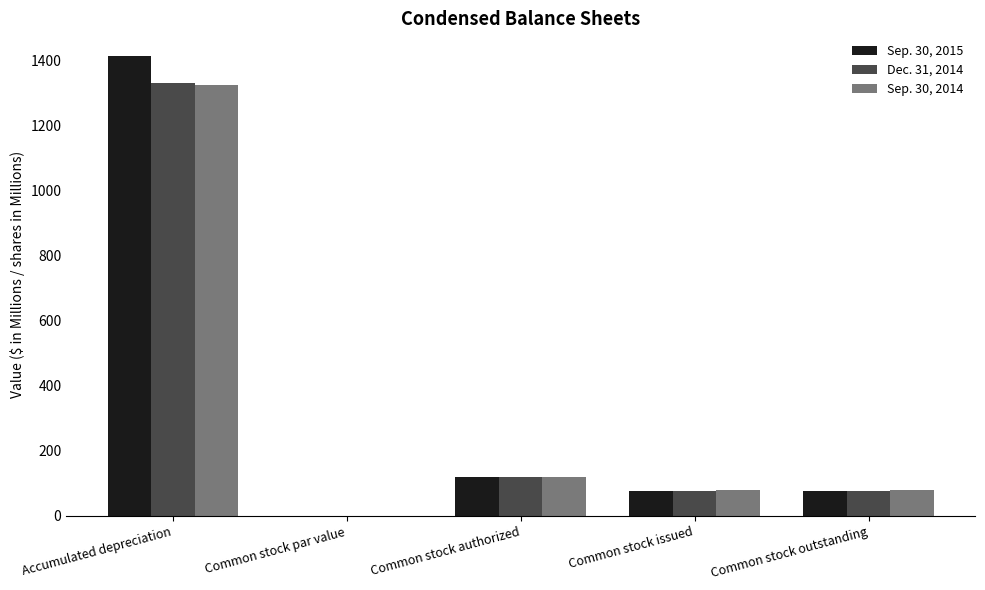

The value of Dec. 31, 2014 at Common stock issued is 77.4. True or false?

True